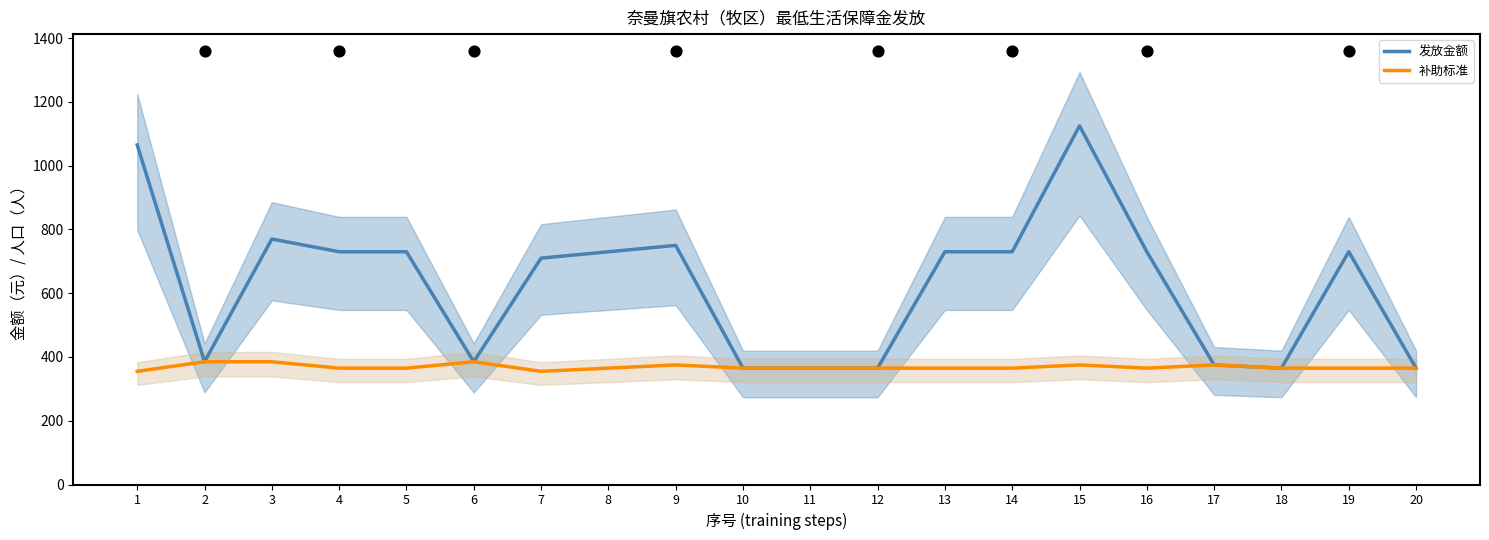

At how many categories does at least one series exceed 1102?

1